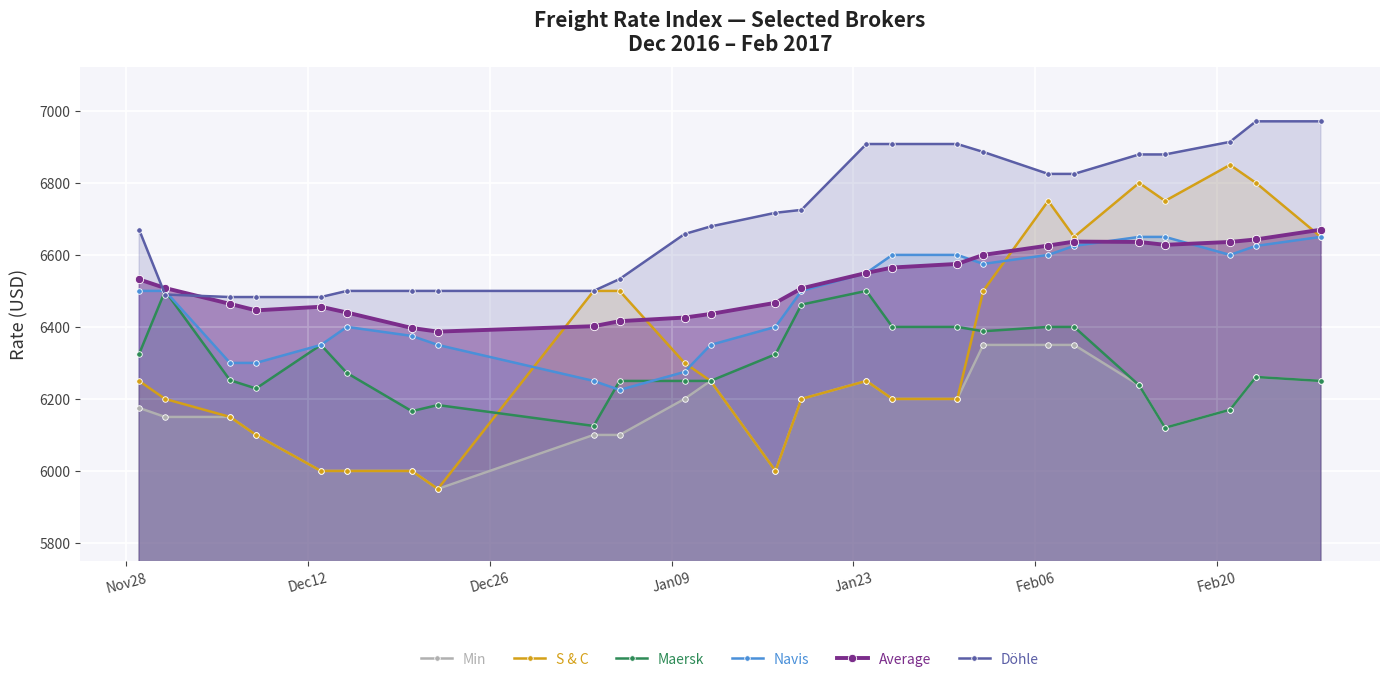

True or false: Maersk has more than 1 points higher than both neighbors.

True